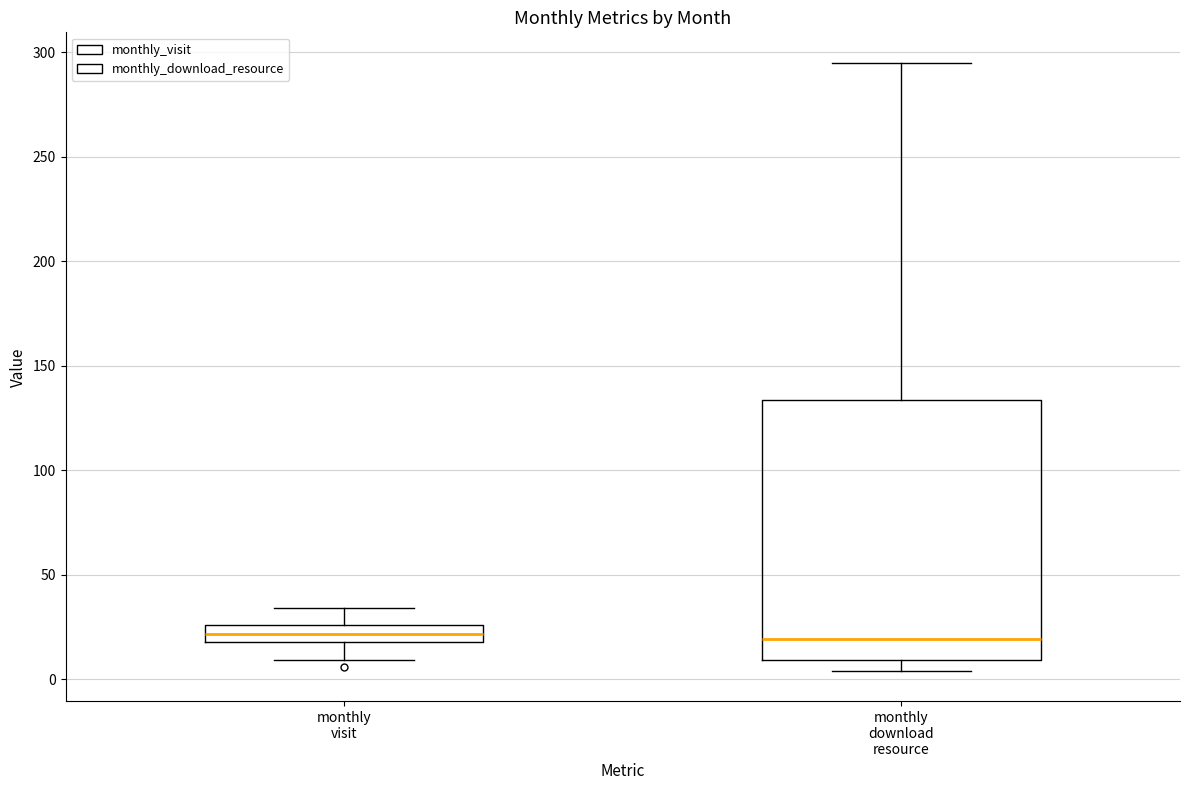

Where is the upper edge of the box for monthly download resource on the y-axis? The values are not printed on the chart, so give them approximately, as read against the axis.

135